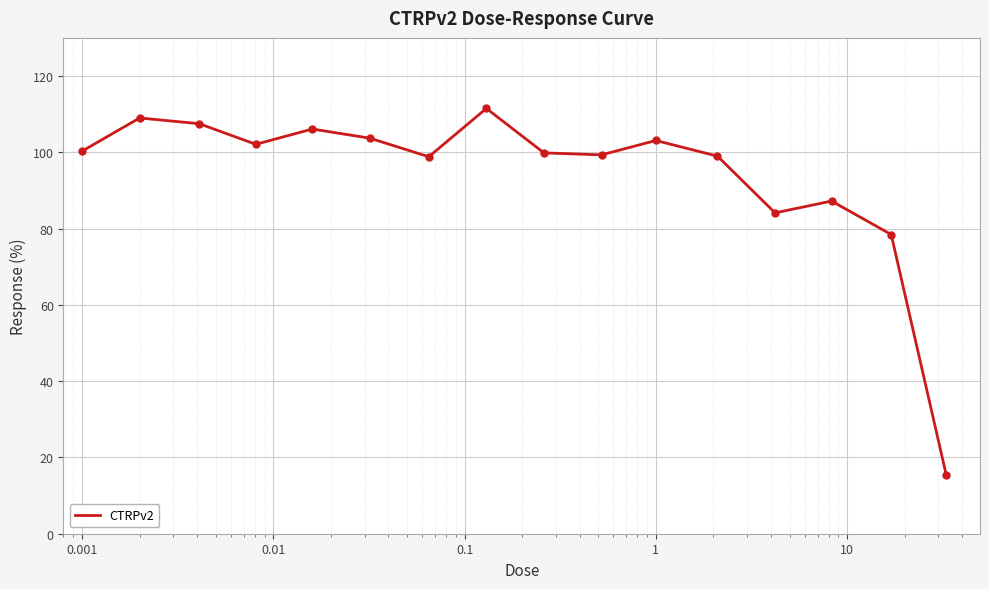

What is the difference between the second highest and minimum values?

93.7